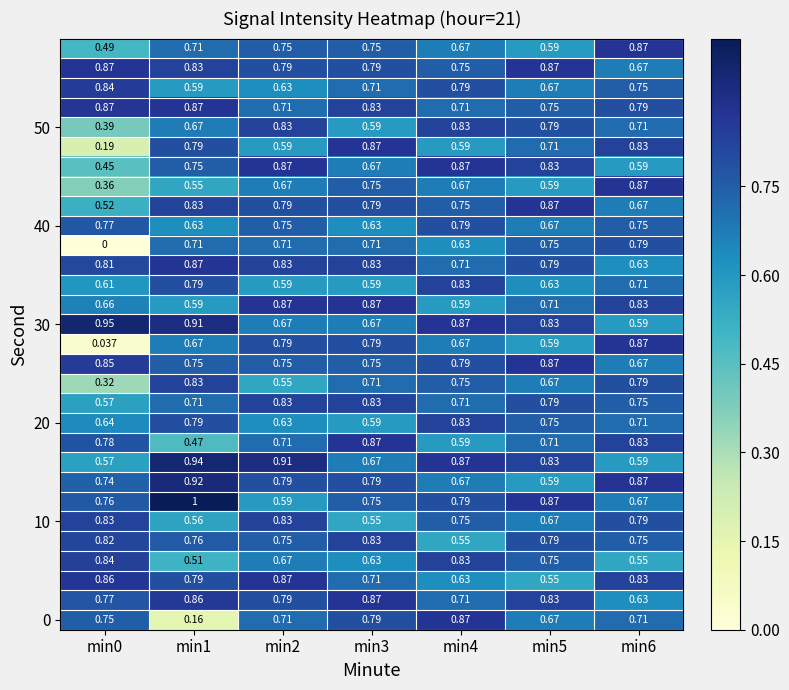

At which category is the sum across all series the highest?

min2